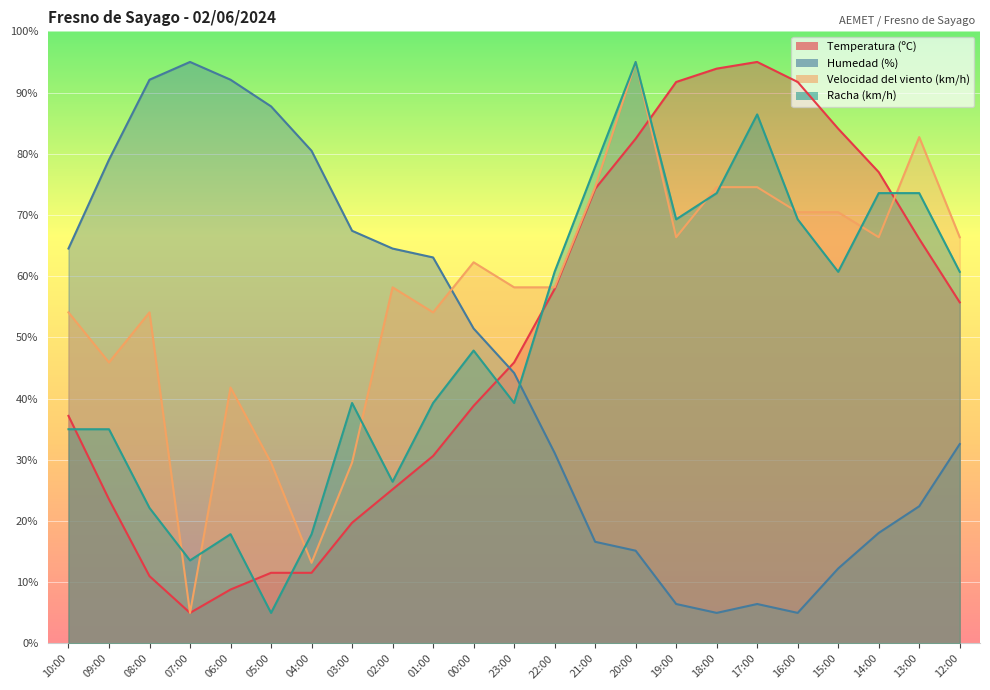

Reading right to left, transcribe all the data shown in this chart.

Temperatura (ºC): 12:00=55.7	13:00=66.1	14:00=77.0	15:00=84.1	16:00=91.7	17:00=95.0	18:00=93.9	19:00=91.7	20:00=82.5	21:00=74.3	22:00=57.9	23:00=45.9	00:00=38.8	01:00=30.6	02:00=25.2	03:00=19.7	04:00=11.5	05:00=11.5	06:00=8.8	07:00=5.0	08:00=11.0	09:00=23.5	10:00=37.2
Humedad (%): 12:00=32.6	13:00=22.4	14:00=18.1	15:00=12.3	16:00=5.0	17:00=6.5	18:00=5.0	19:00=6.5	20:00=15.2	21:00=16.6	22:00=31.1	23:00=44.2	00:00=51.5	01:00=63.1	02:00=64.5	03:00=67.4	04:00=80.5	05:00=87.7	06:00=92.1	07:00=95.0	08:00=92.1	09:00=79.0	10:00=64.5
Velocidad del viento (km/h): 12:00=66.4	13:00=82.7	14:00=66.4	15:00=70.5	16:00=70.5	17:00=74.5	18:00=74.5	19:00=66.4	20:00=95.0	21:00=74.5	22:00=58.2	23:00=58.2	00:00=62.3	01:00=54.1	02:00=58.2	03:00=29.5	04:00=13.2	05:00=29.5	06:00=41.8	07:00=5.0	08:00=54.1	09:00=45.9	10:00=54.1
Racha (km/h): 12:00=60.7	13:00=73.6	14:00=73.6	15:00=60.7	16:00=69.3	17:00=86.4	18:00=73.6	19:00=69.3	20:00=95.0	21:00=77.9	22:00=60.7	23:00=39.3	00:00=47.9	01:00=39.3	02:00=26.4	03:00=39.3	04:00=17.9	05:00=5.0	06:00=17.9	07:00=13.6	08:00=22.1	09:00=35.0	10:00=35.0